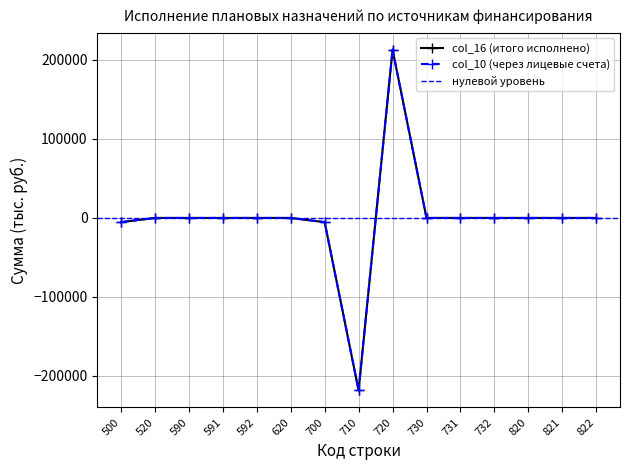

In col_16 (итого исполнено), how many points are higher than both neighbors (excluding endpoints)?

1